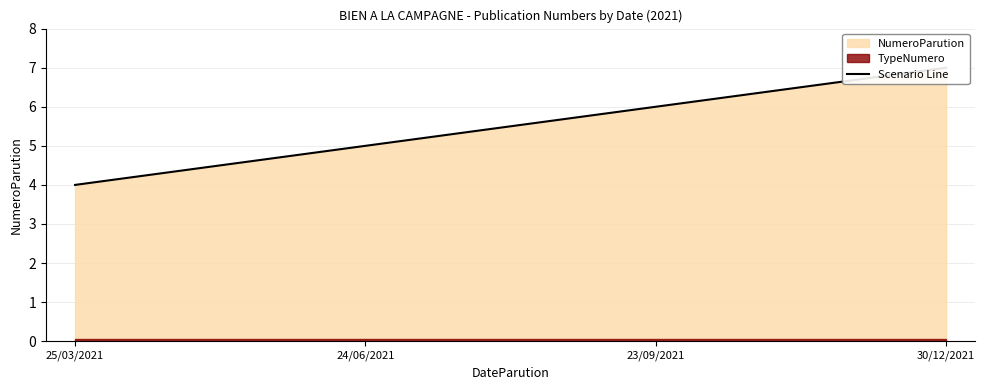

What is the value of the 1st point from the left?

4